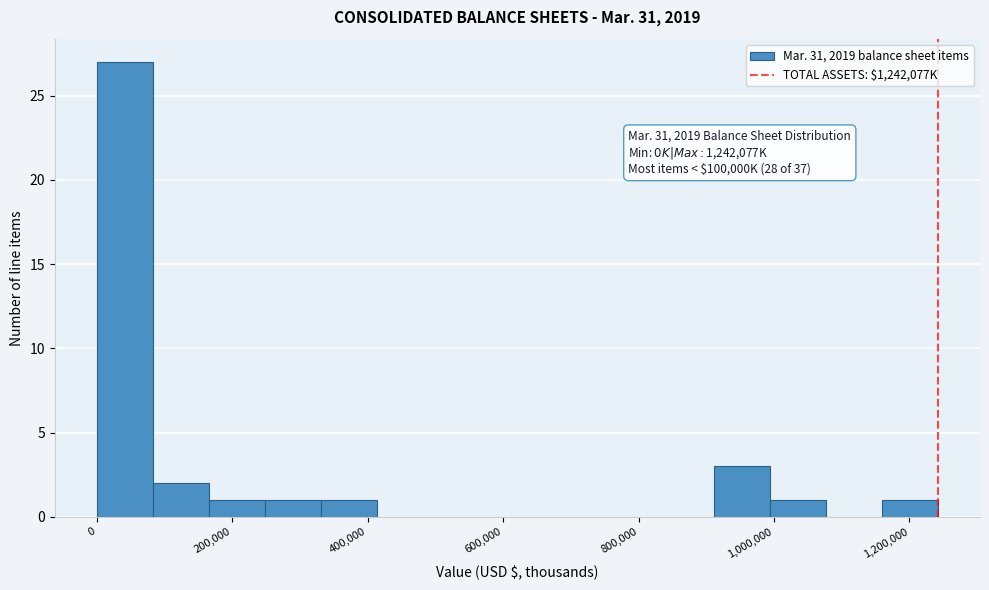

Which range on the x-axis has the tallest bar?

0 to 80000